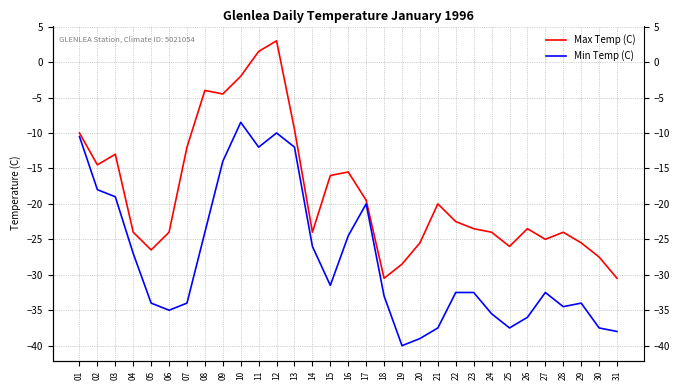

What is the value of the Max Temp (C) point at the 9th from the left?

-4.5